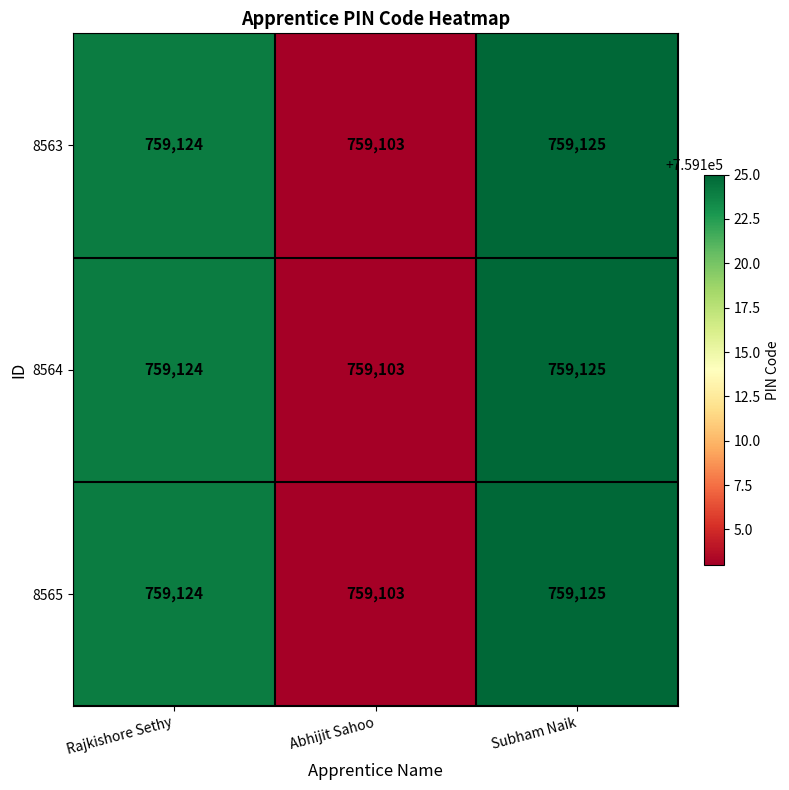

What value does the 8565 series have at Subham Naik?

759125